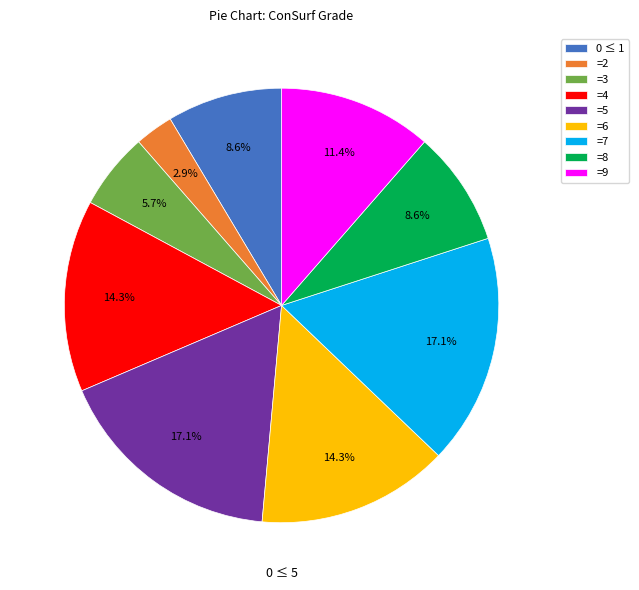

What portion of the pie excludes =6?

85.7%